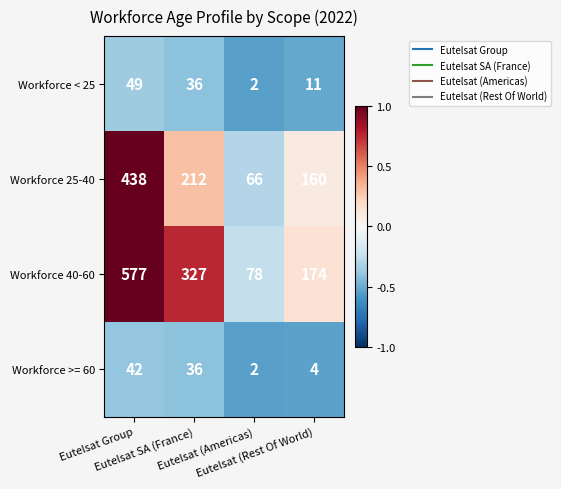

Which series has the largest total across all categories?

Workforce 40-60